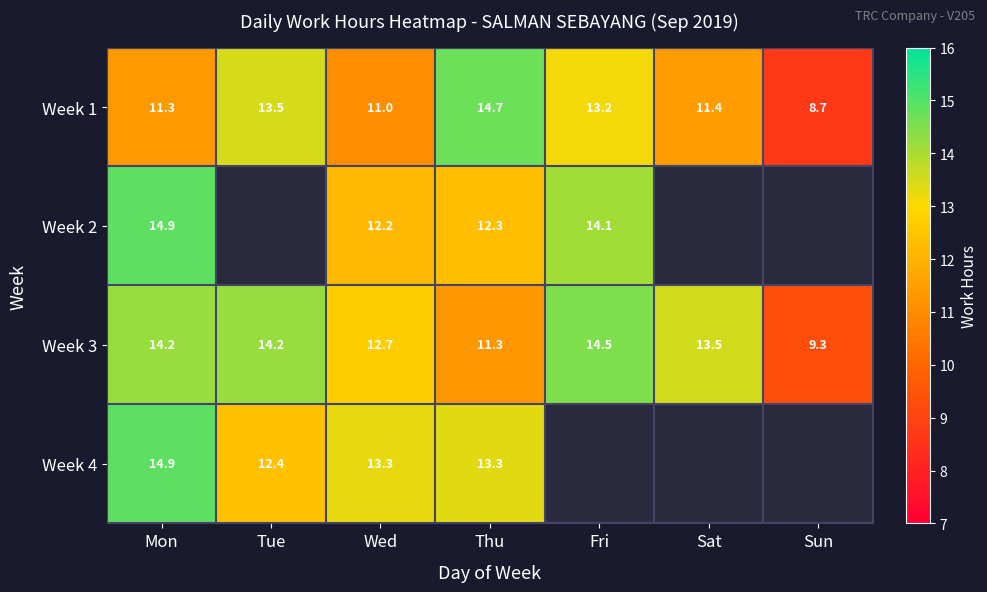

What is the difference between the maximum and minimum values in the Week 3 series?

5.2